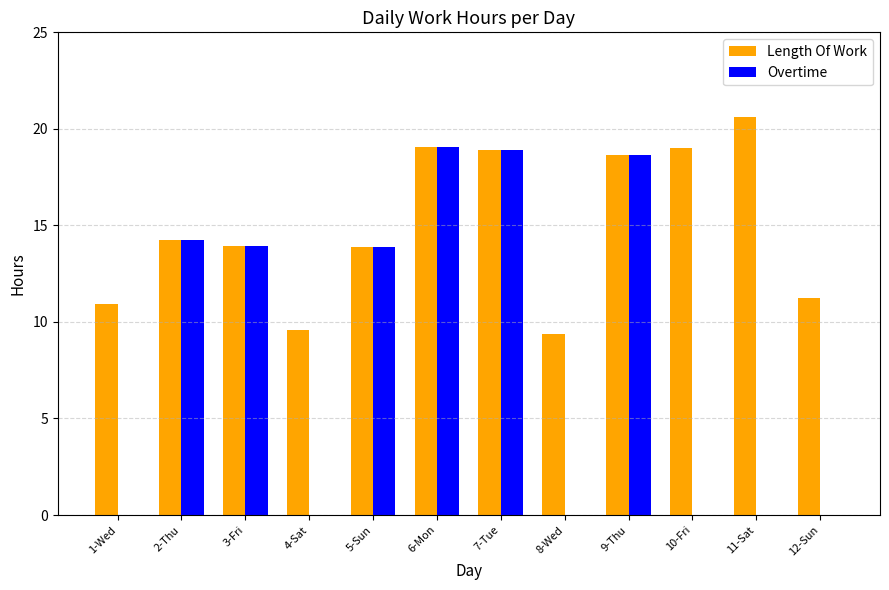

The value of Overtime at 2-Thu is 6.5. True or false?

False